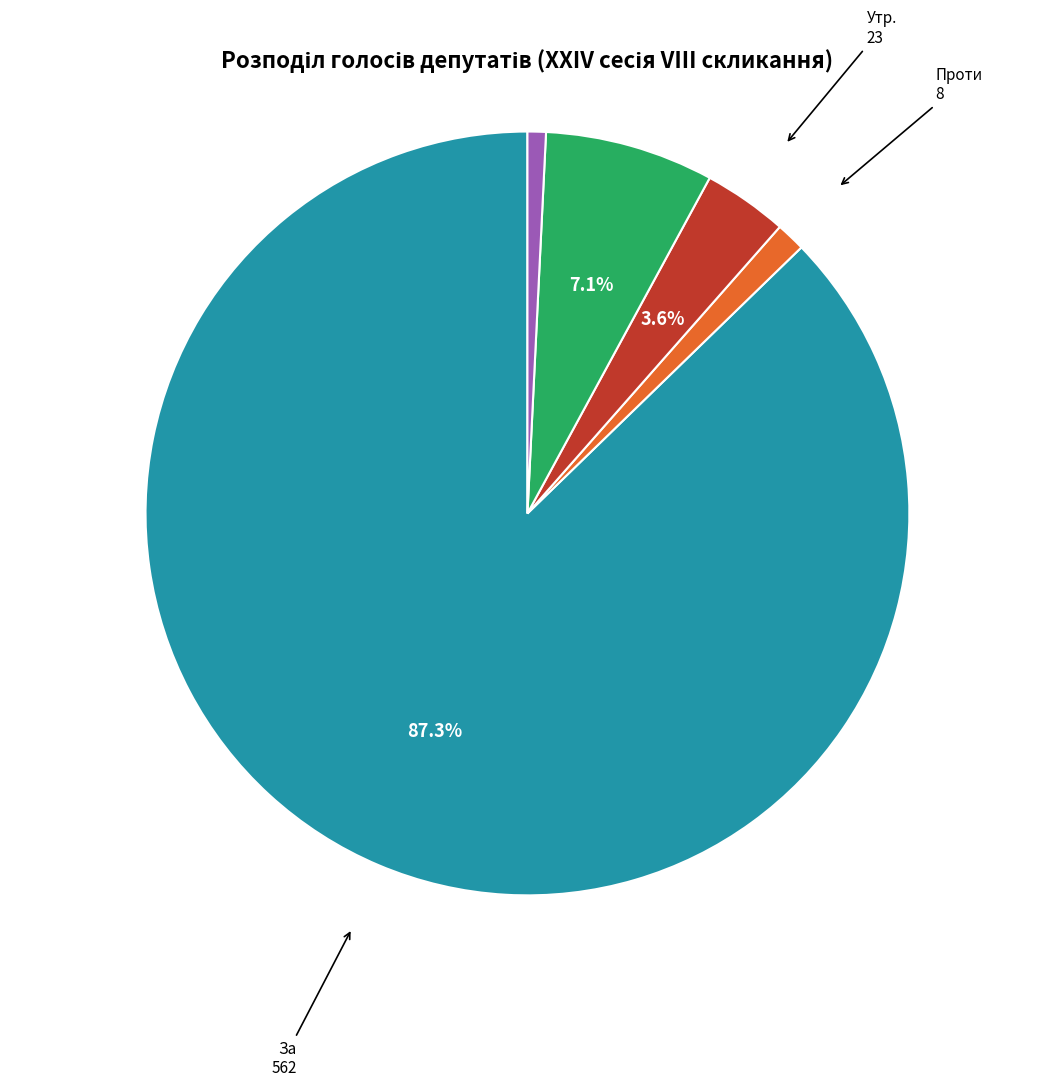

Is there any slice that represents more than half of the pie?

Yes